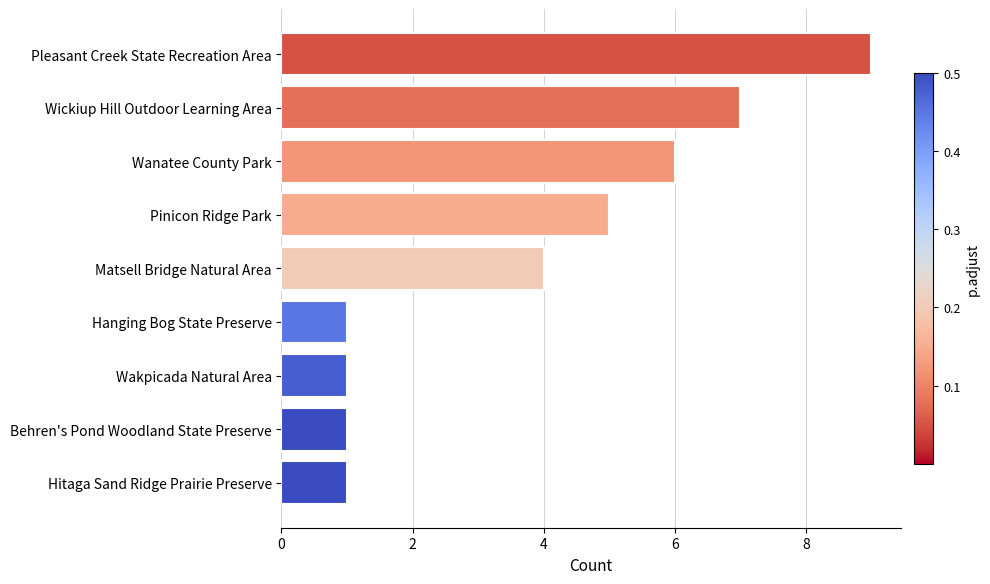

What is the change in value from Wanatee County Park to Hitaga Sand Ridge Prairie Preserve?

-5